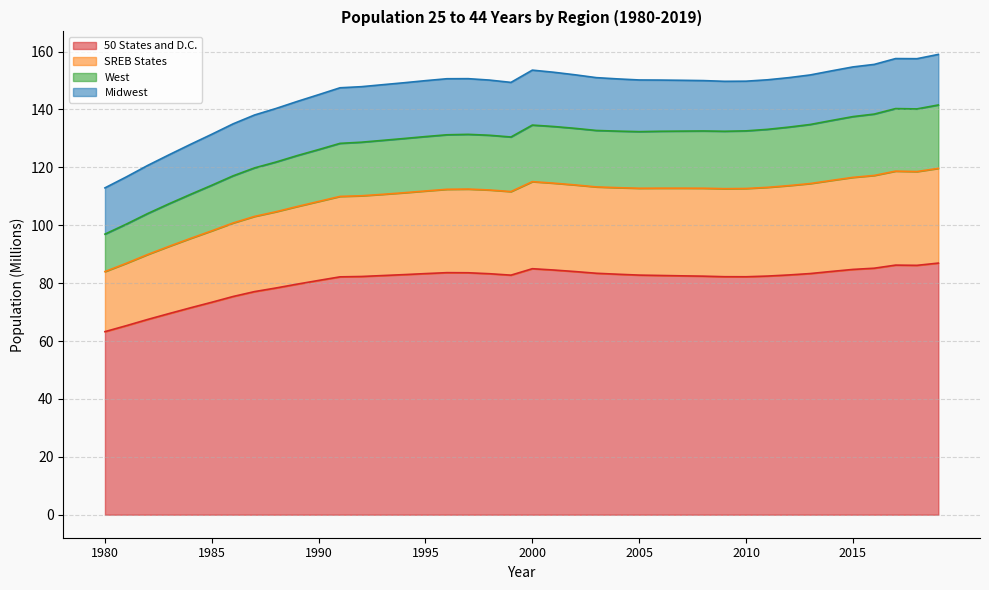

True or false: 50 States and D.C. and West intersect in this chart.

False